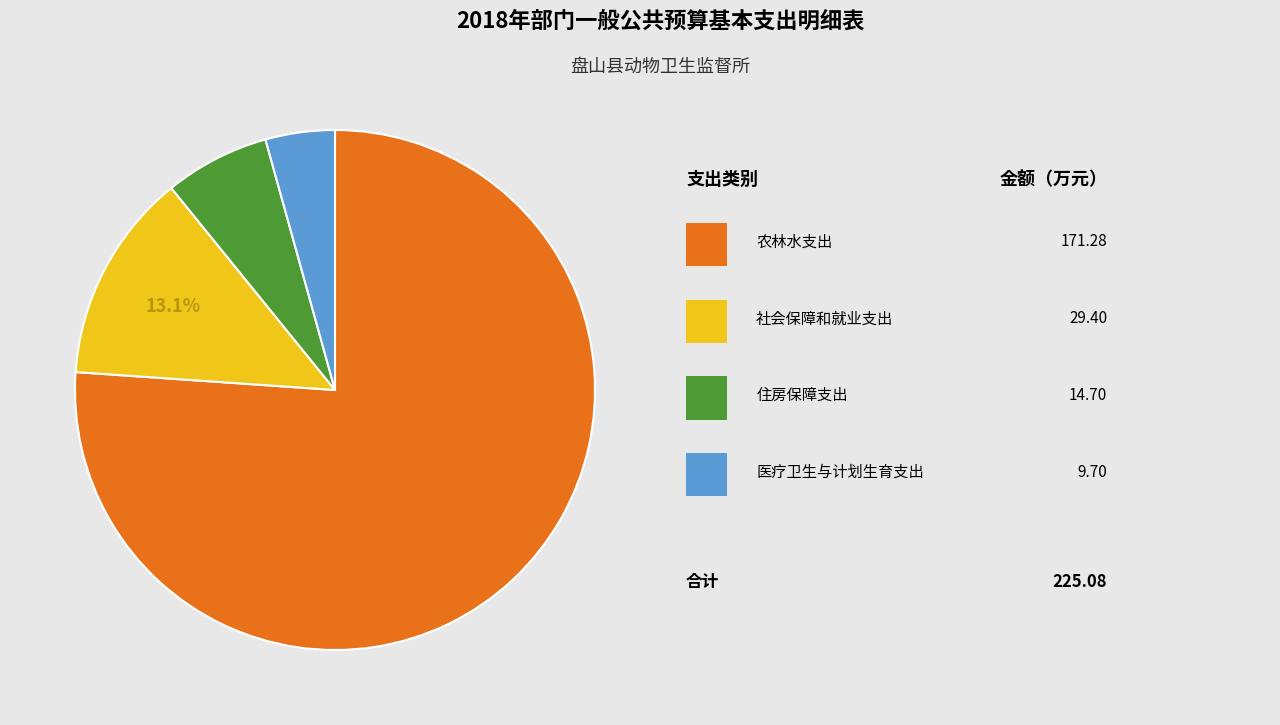

Does any single category account for the majority?

Yes